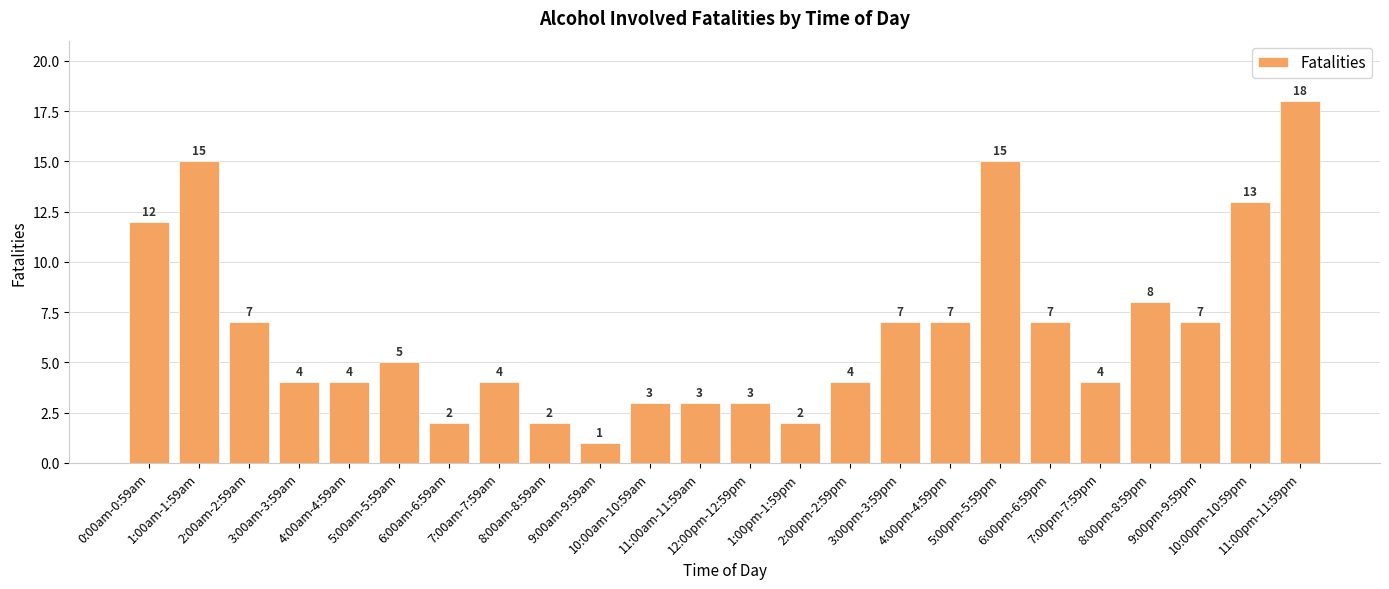

Reading left to right, transcribe all the data shown in this chart.

12	15	7	4	4	5	2	4	2	1	3	3	3	2	4	7	7	15	7	4	8	7	13	18